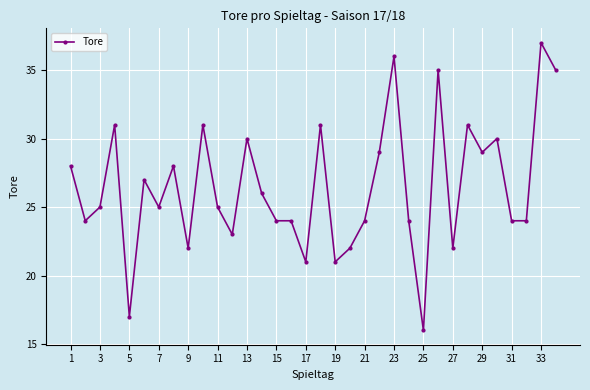

What is the maximum value shown in the chart?

37